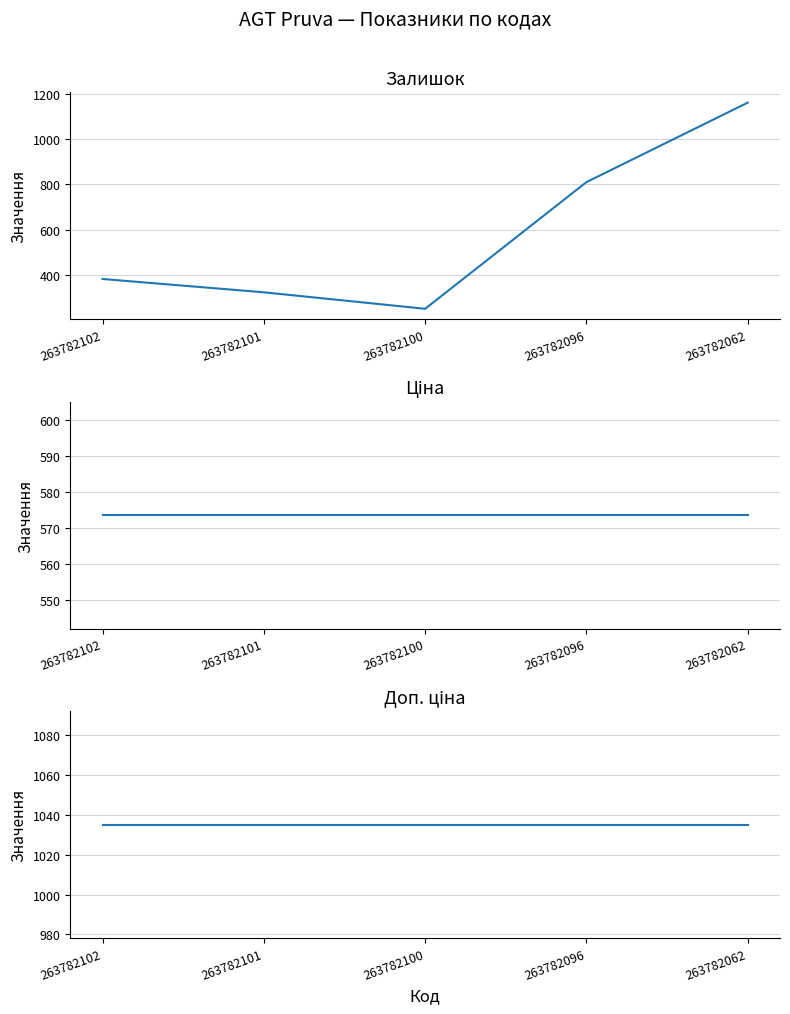

Which series has the largest range (max minus min)?

Залишок